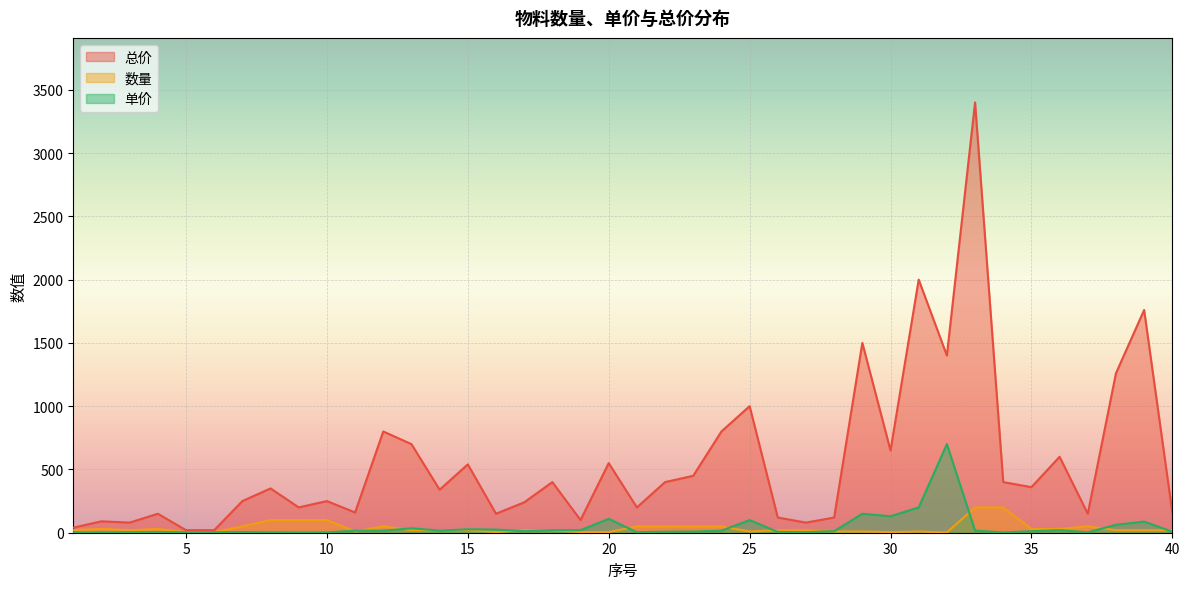

What is the sum of the 数量 values at 11 and 29?

20.0